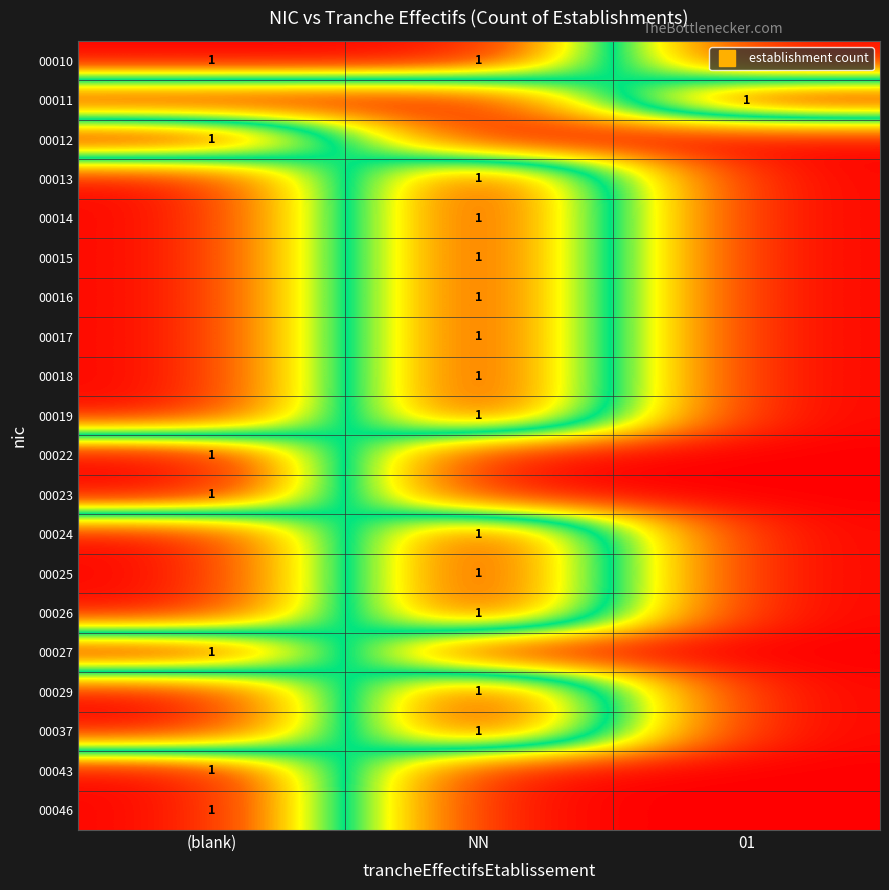

At which category does the chart reach its minimum across all series?

01